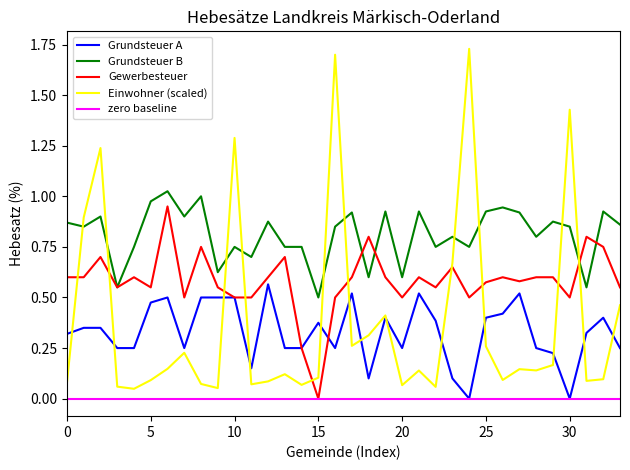

Which series has the widest spread of values?

Einwohner (scaled)